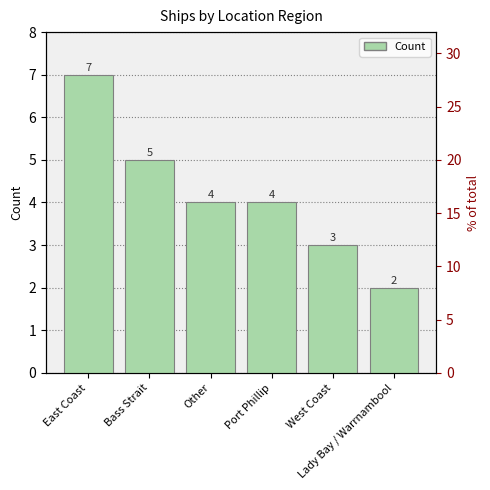

What is the difference between the maximum and minimum values?

5